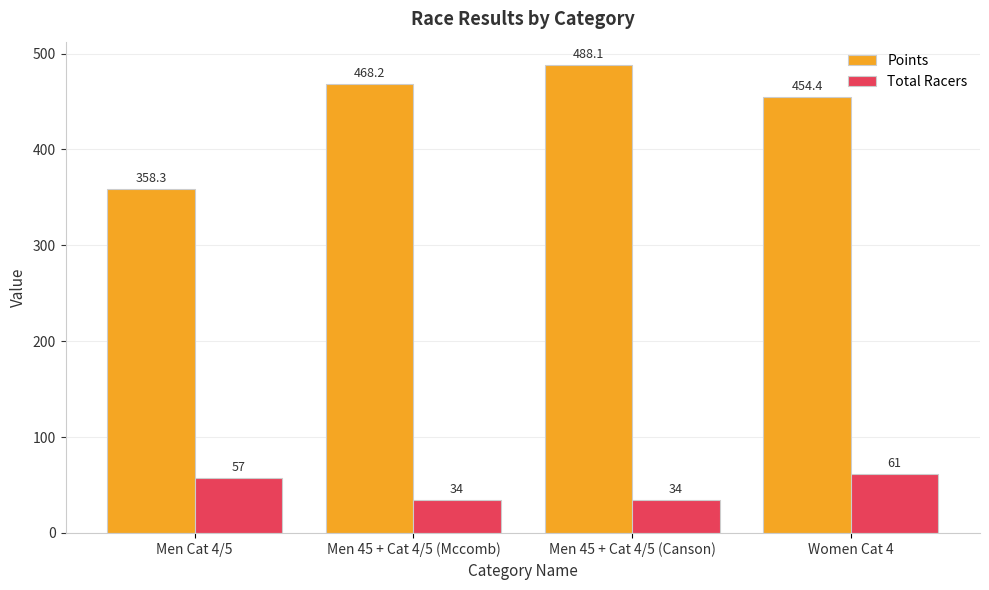

What is the highest value of the Points series?

488.1